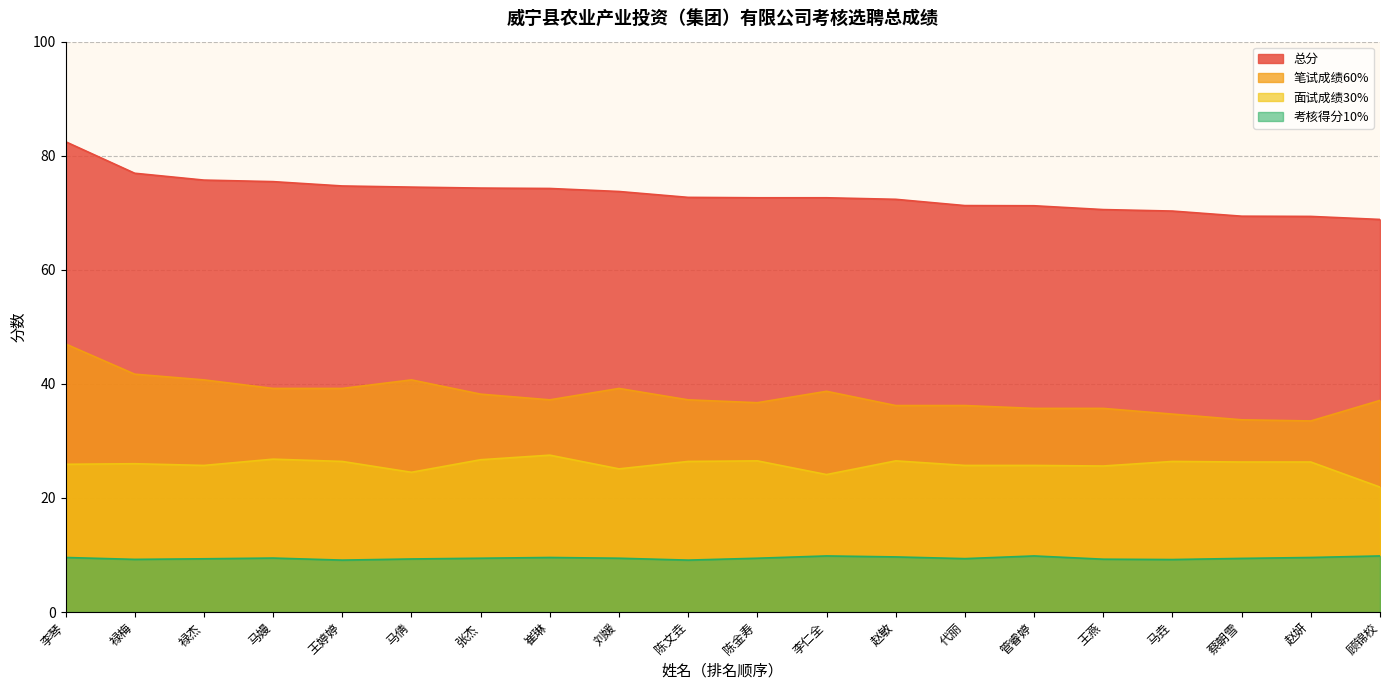

What is the minimum value for 面试成绩30%?

21.9